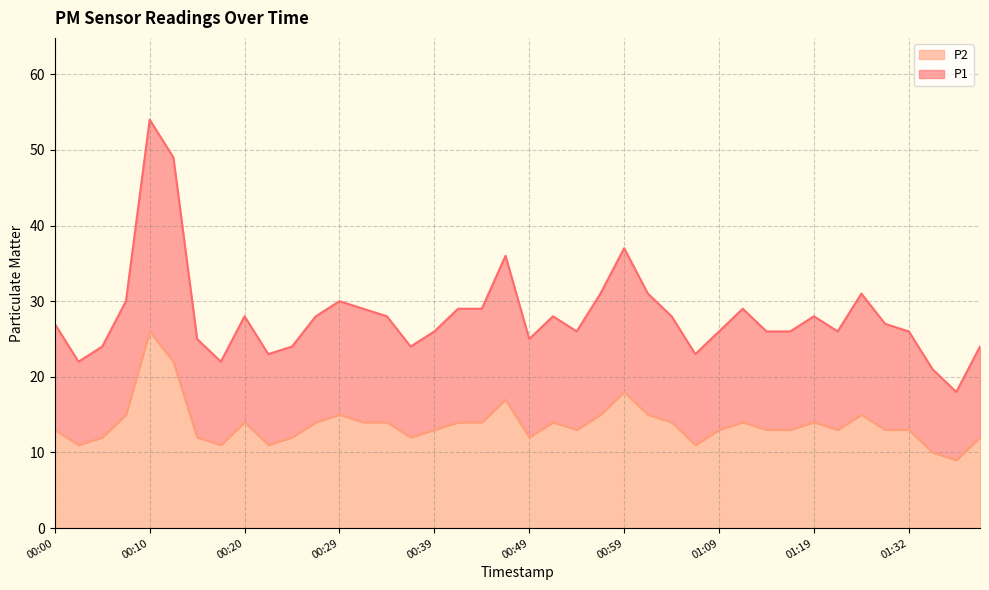

Rank the series by their average value, from highest to lowest.

P1, P2